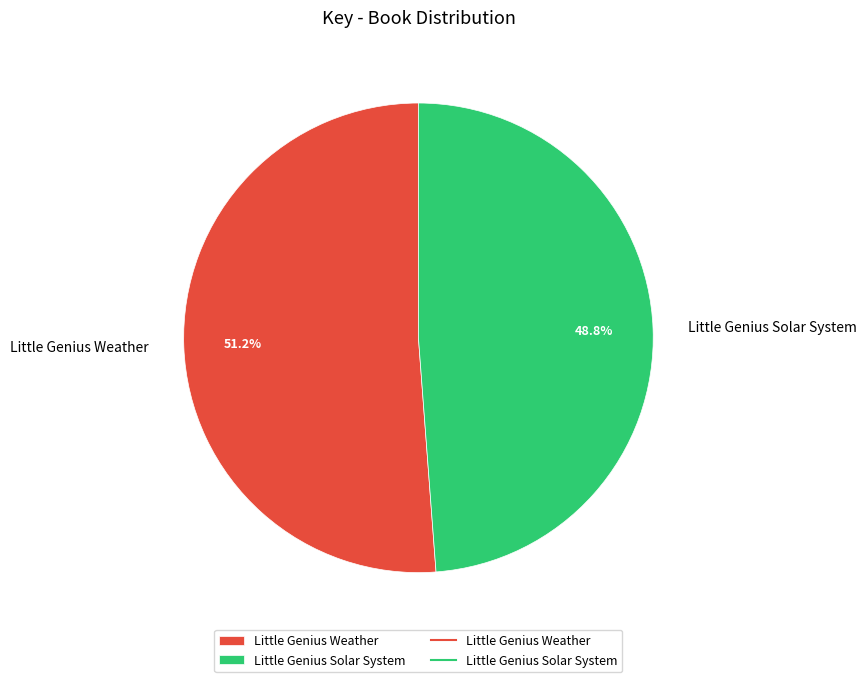

Which has a higher value, Little Genius Solar System or Little Genius Weather?

Little Genius Weather